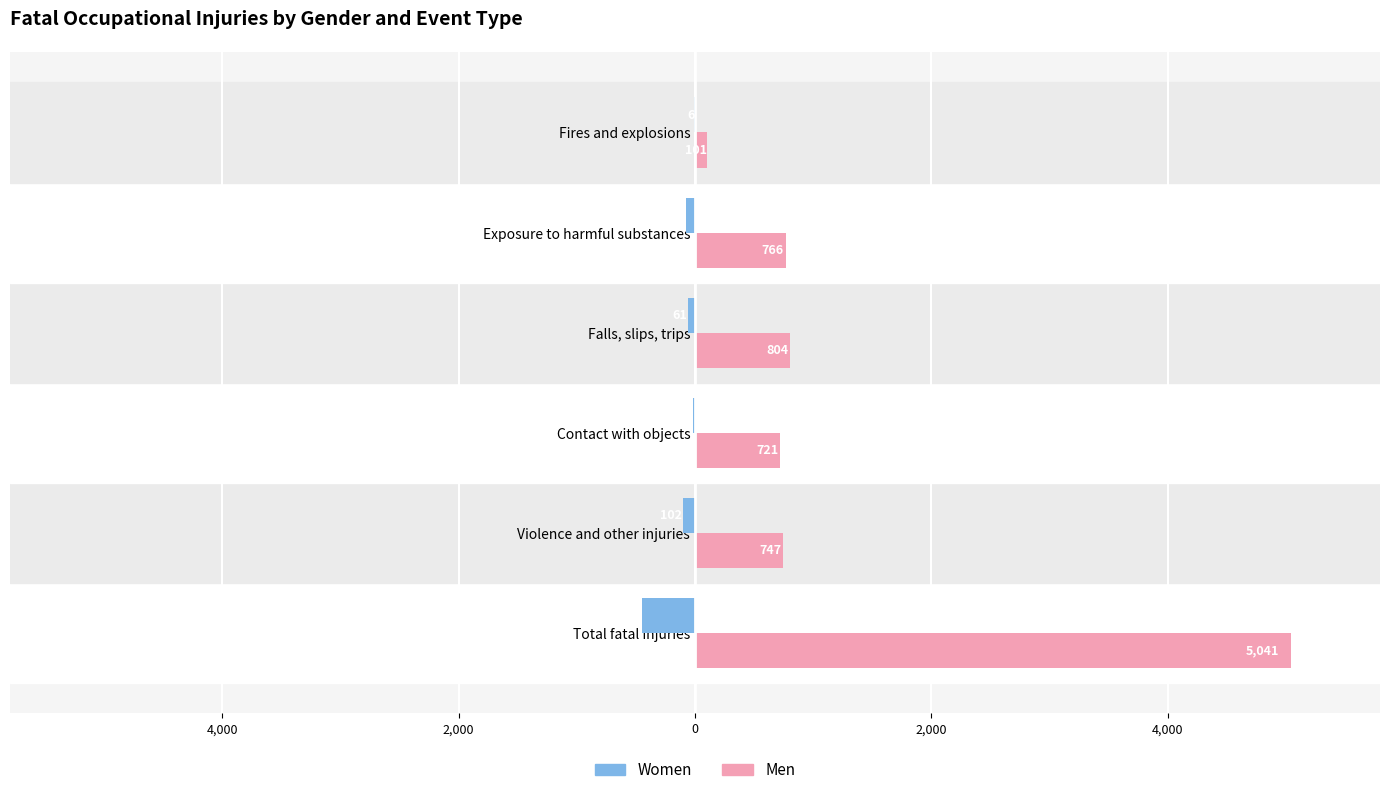

What are all the series names shown in the legend?

Women, Men